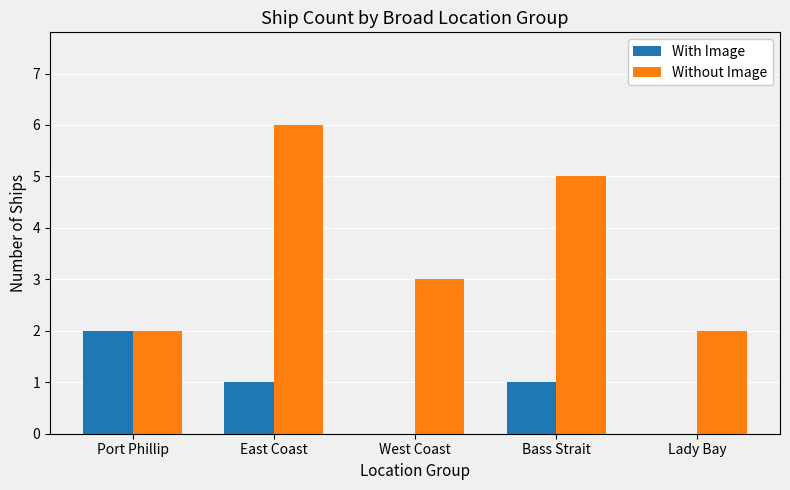

Between West Coast and Bass Strait, which series saw the biggest shift?

Without Image